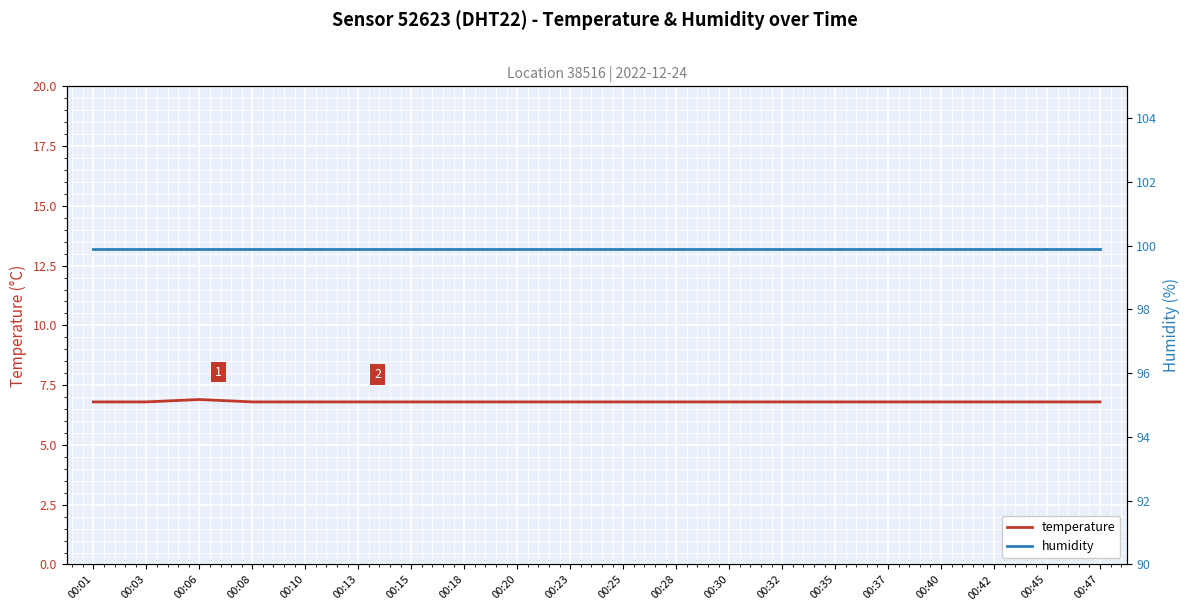

Rank the series at 00:30 from highest to lowest value.

humidity, temperature